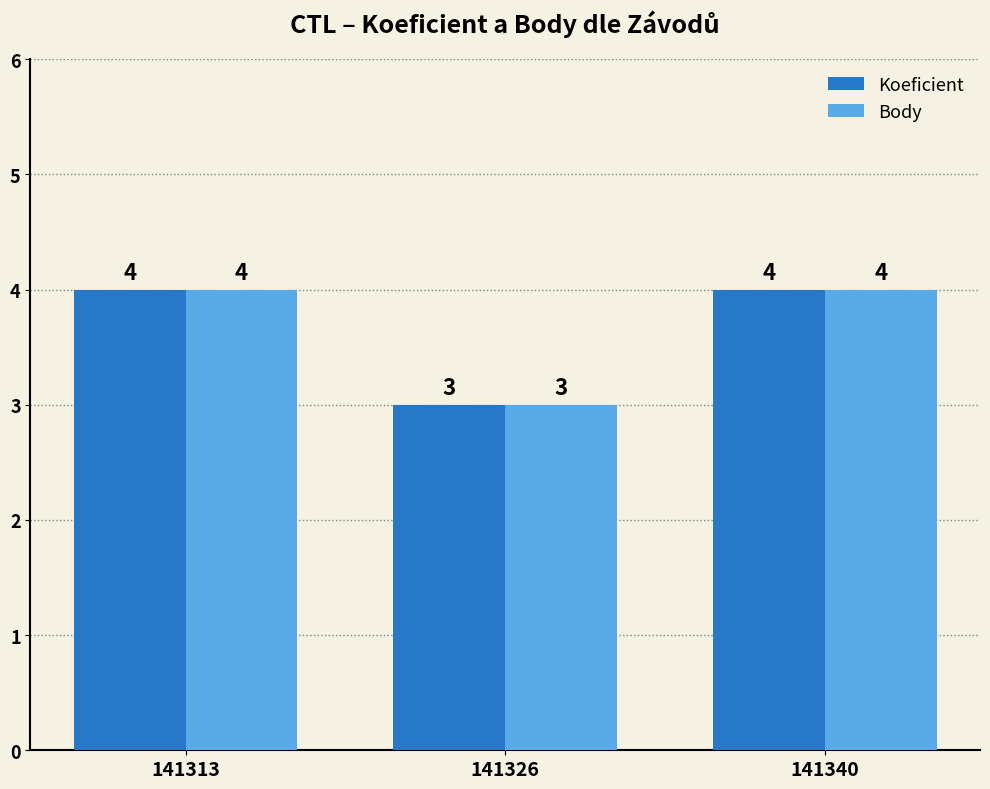

What is the value of the Koeficient bar at the 1st from the left?

4